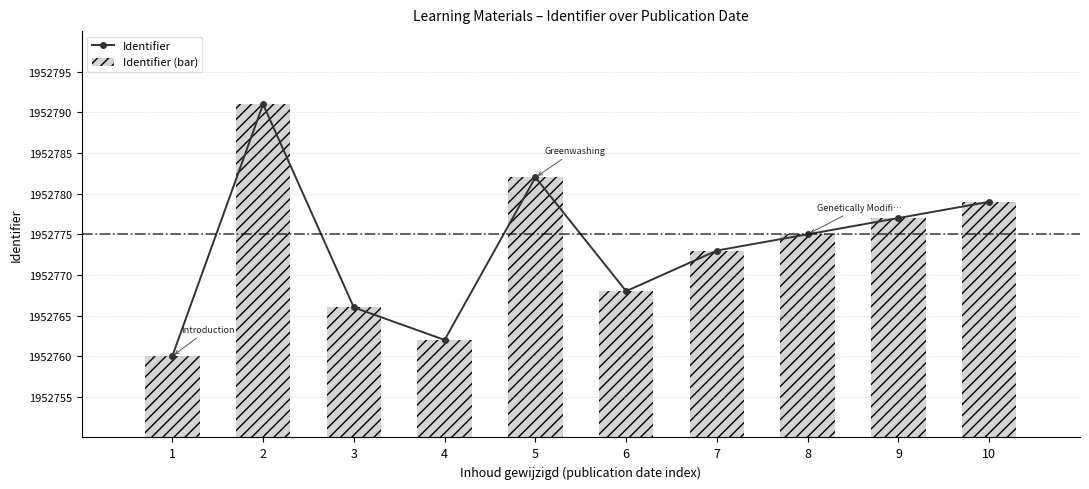

Which series has the largest total across all categories?

Identifier